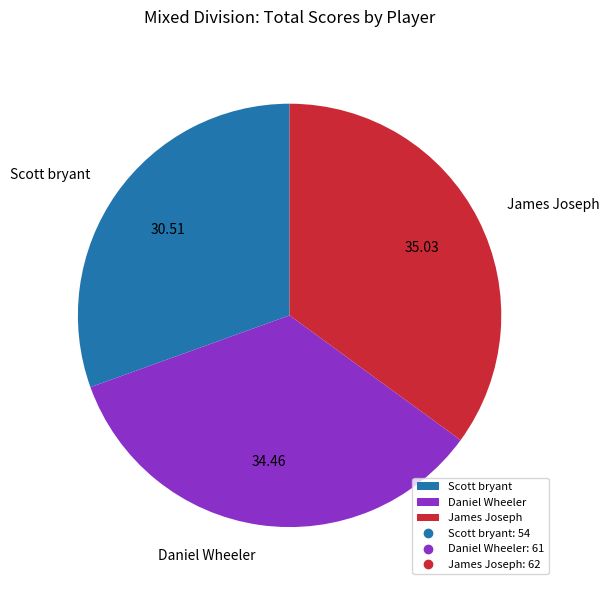

Is there a majority slice in this chart?

No